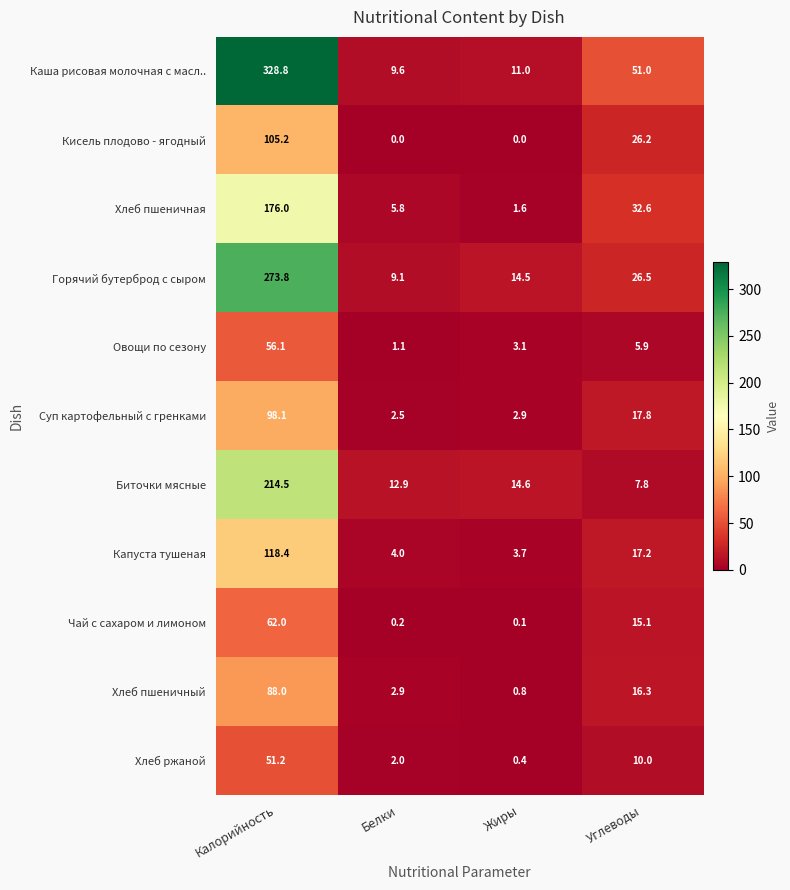

The value of Хлеб пшеничный at Углеводы is 21.4. True or false?

False